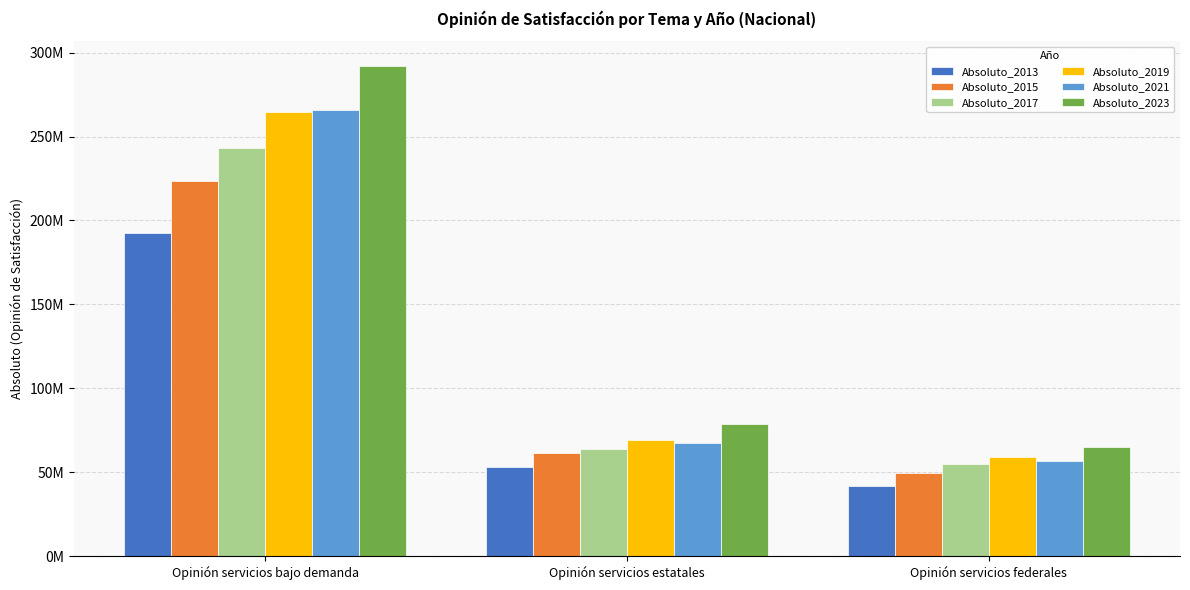

Which series changed the most between Opinión servicios bajo demanda and Opinión servicios estatales?

Absoluto_2023